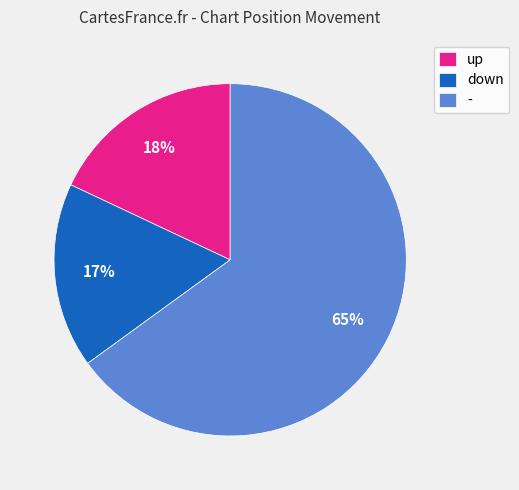

Does any single category account for the majority?

Yes